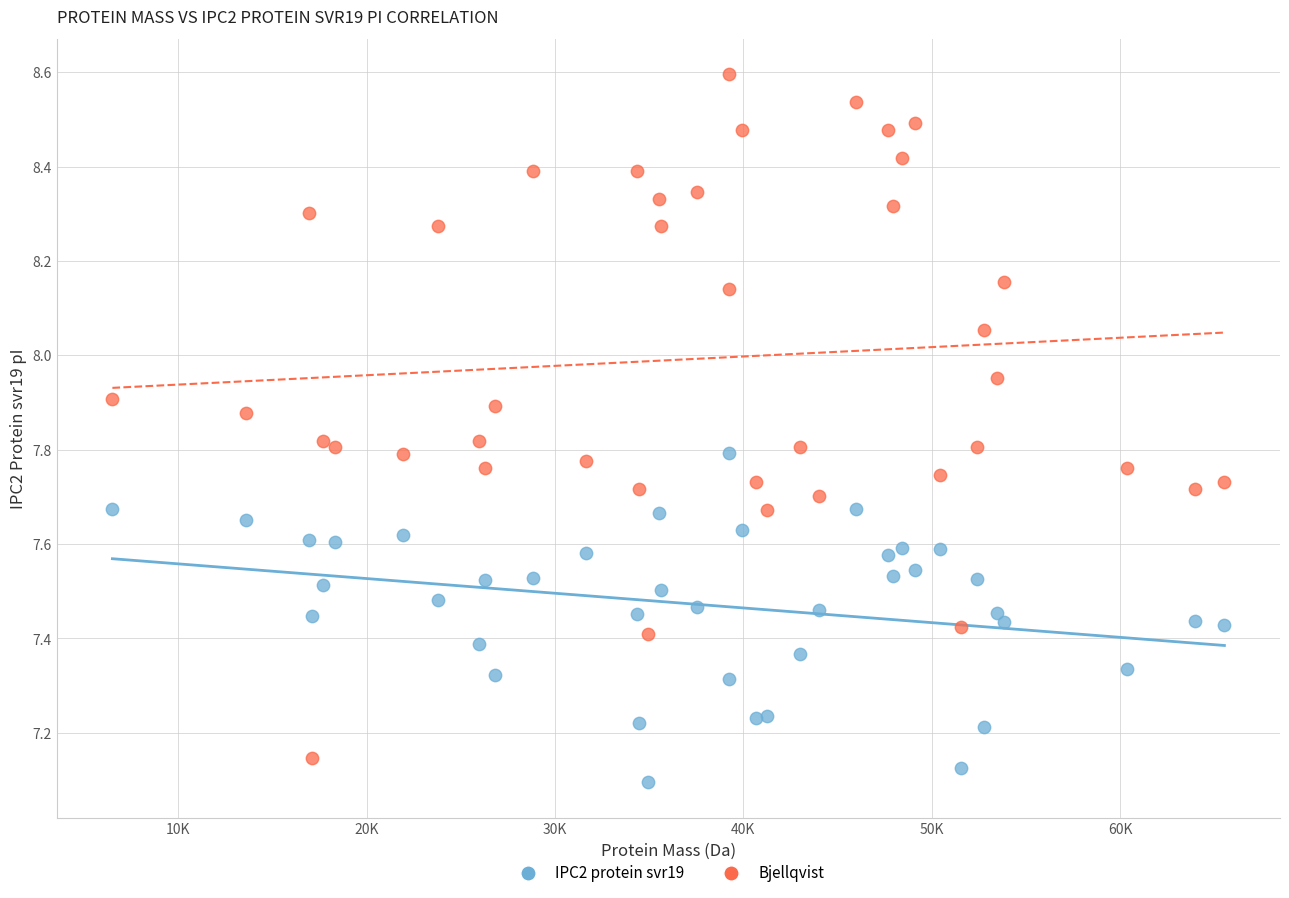

Which series reaches the minimum Y coordinate?

IPC2 protein svr19